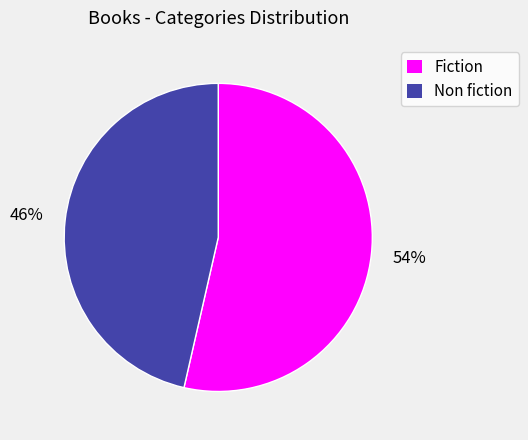

Does Fiction account for over 50% of the chart?

Yes